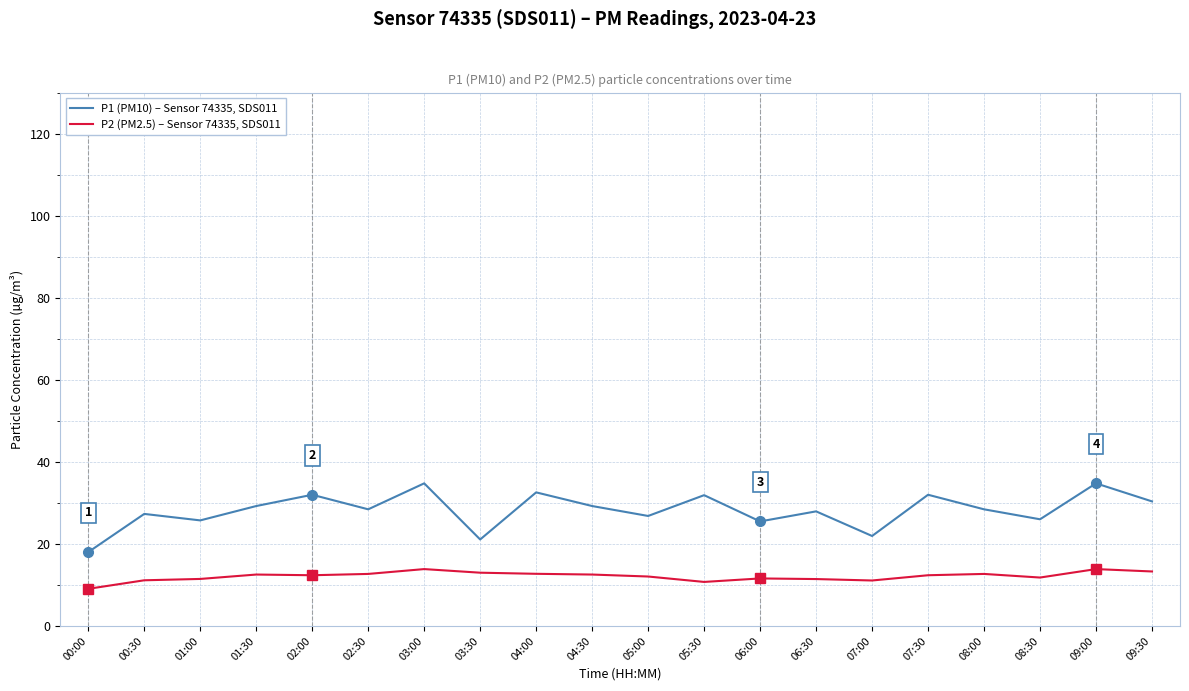

What is the total value across all series at 01:00?

37.2